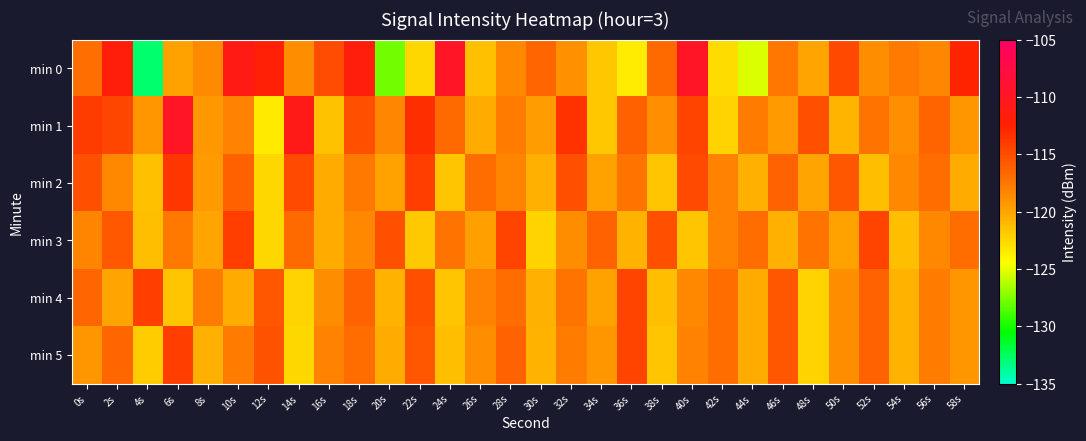

Reading left to right, list all the values displayed in this chart.

min 0: 0s=-117.1	2s=-111.8	4s=-132.8	6s=-119.9	8s=-118.7	10s=-111.1	12s=-112.1	14s=-118.8	16s=-115.1	18s=-111.6	20s=-127.8	22s=-122.5	24s=-109.7	26s=-121.3	28s=-118.6	30s=-116.6	32s=-119.0	34s=-121.7	36s=-123.6	38s=-116.8	40s=-109.9	42s=-122.8	44s=-125.4	46s=-117.4	48s=-119.9	50s=-114.7	52s=-118.7	54s=-117.8	56s=-118.4	58s=-112.7
min 1: 0s=-114.1	2s=-114.6	4s=-119.2	6s=-109.8	8s=-119.3	10s=-118.1	12s=-123.4	14s=-110.9	16s=-121.4	18s=-115.3	20s=-118.5	22s=-113.2	24s=-116.8	26s=-120.3	28s=-117.9	30s=-119.6	32s=-113.5	34s=-121.7	36s=-116.2	38s=-118.9	40s=-114.6	42s=-122.3	44s=-117.8	46s=-119.5	48s=-115.2	50s=-120.8	52s=-117.3	54s=-118.9	56s=-116.5	58s=-119.2
min 2: 0s=-115.2	2s=-118.6	4s=-121.3	6s=-113.8	8s=-119.5	10s=-116.2	12s=-122.6	14s=-114.9	16s=-120.3	18s=-117.6	20s=-119.8	22s=-114.2	24s=-121.6	26s=-116.9	28s=-118.3	30s=-120.6	32s=-115.2	34s=-119.8	36s=-117.3	38s=-121.6	40s=-114.9	42s=-118.2	44s=-120.6	46s=-116.3	48s=-119.9	50s=-115.6	52s=-121.2	54s=-118.6	56s=-116.9	58s=-120.3
min 3: 0s=-118.3	2s=-115.7	4s=-121.2	6s=-117.6	8s=-119.9	10s=-114.2	12s=-122.6	14s=-116.8	16s=-120.3	18s=-118.6	20s=-115.2	22s=-121.8	24s=-117.3	26s=-119.7	28s=-114.6	30s=-122.2	32s=-118.8	34s=-116.3	36s=-120.7	38s=-115.2	40s=-121.6	42s=-118.2	44s=-116.9	46s=-120.6	48s=-117.3	50s=-119.8	52s=-114.6	54s=-121.2	56s=-118.6	58s=-116.9
min 4: 0s=-116.6	2s=-119.9	4s=-114.2	6s=-121.6	8s=-117.8	10s=-120.3	12s=-115.6	14s=-122.2	16s=-118.8	18s=-116.3	20s=-120.7	22s=-115.2	24s=-121.6	26s=-118.2	28s=-116.9	30s=-120.6	32s=-117.3	34s=-119.8	36s=-114.6	38s=-121.2	40s=-118.6	42s=-116.9	44s=-120.3	46s=-115.6	48s=-122.2	50s=-118.8	52s=-116.3	54s=-120.7	56s=-117.9	58s=-119.2
min 5: 0s=-119.2	2s=-116.6	4s=-121.9	6s=-114.2	8s=-120.6	10s=-117.8	12s=-115.3	14s=-122.6	16s=-118.2	18s=-116.9	20s=-120.3	22s=-115.6	24s=-121.2	26s=-118.8	28s=-116.3	30s=-120.7	32s=-117.9	34s=-119.2	36s=-114.6	38s=-121.6	40s=-118.2	42s=-116.9	44s=-120.3	46s=-115.6	48s=-122.2	50s=-118.8	52s=-116.3	54s=-120.7	56s=-117.9	58s=-119.2